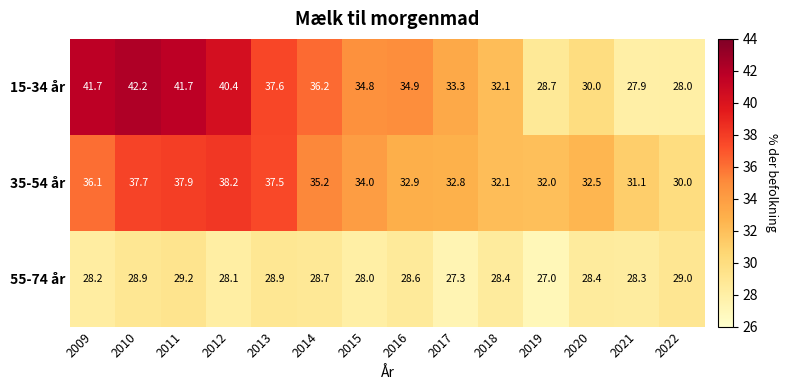

What is the sum of all 55-74 år values?

397.0